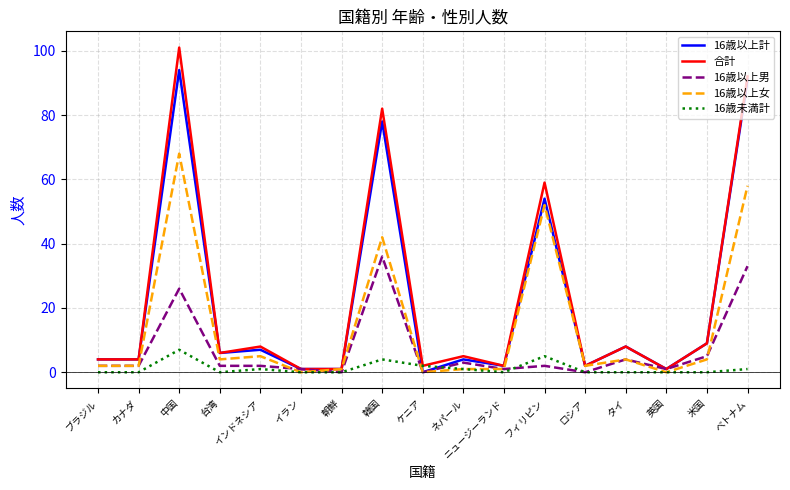

True or false: 16歳以上計 has a value of 2 at ロシア.

True